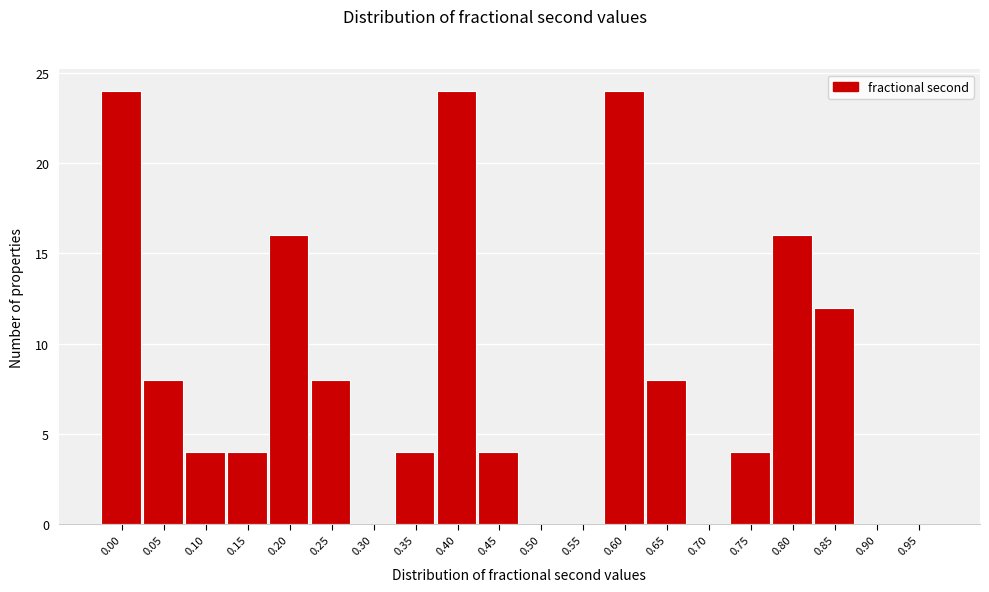

Reading left to right, what are all the values shown in this chart?

0.00=24	0.05=8	0.10=4	0.15=4	0.20=16	0.25=8	0.30=0	0.35=4	0.40=24	0.45=4	0.50=0	0.55=0	0.60=24	0.65=8	0.70=0	0.75=4	0.80=16	0.85=12	0.90=0	0.95=0